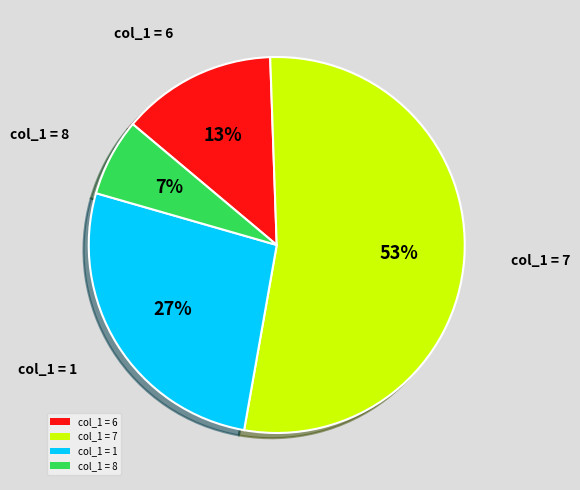

Which has a higher value, col_1 = 7 or col_1 = 6?

col_1 = 7